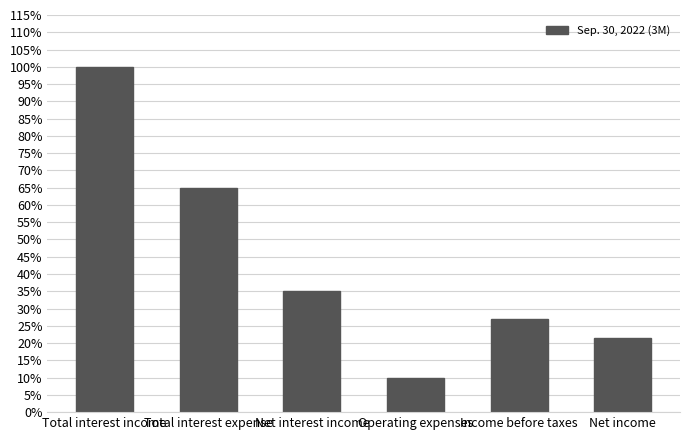

Which label corresponds to the smallest value in the chart?

Operating expenses